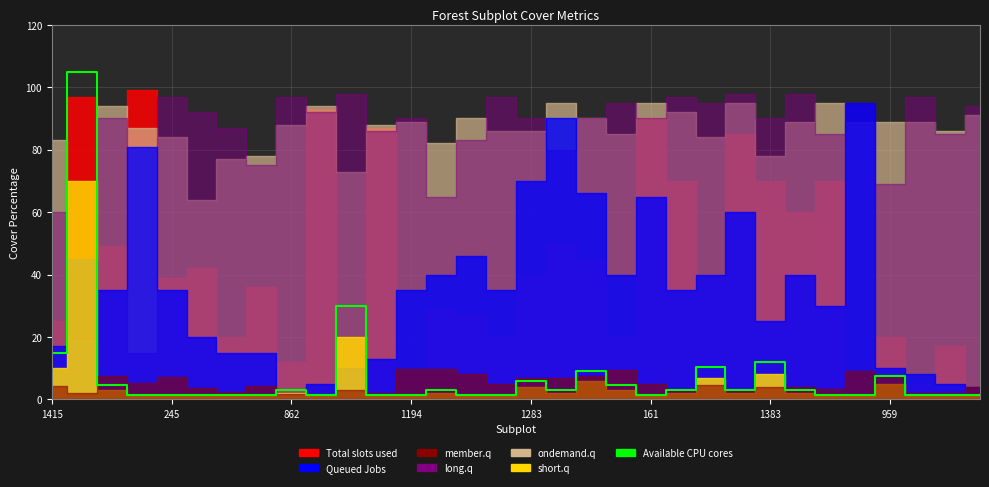

What is the label of the 2nd point from the right?

30